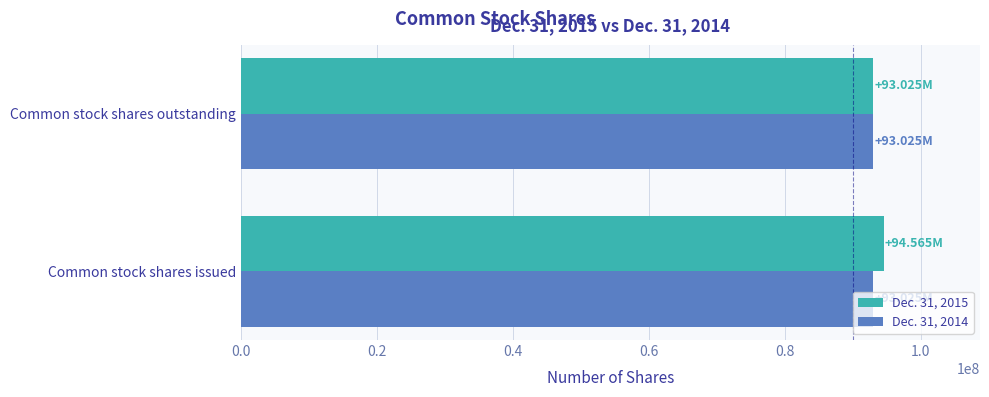

What is the total value across all series at Common stock shares outstanding?

186050000